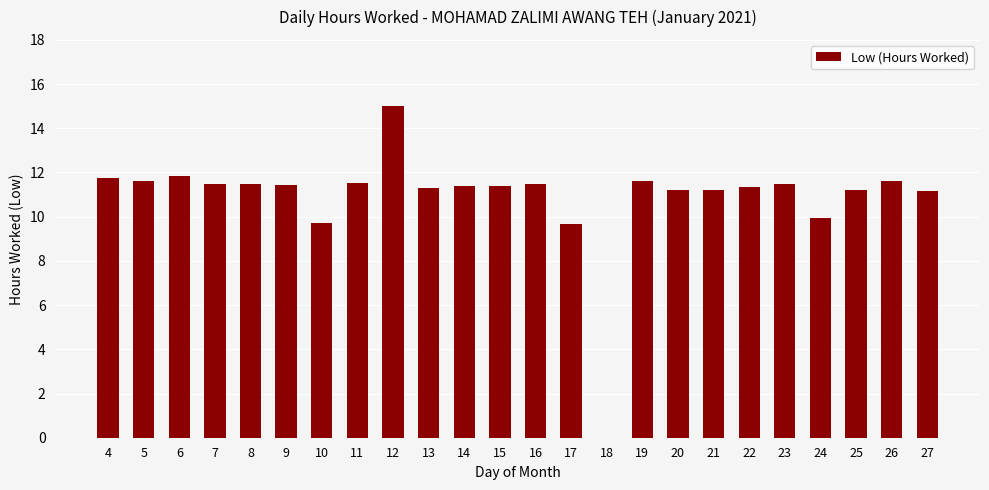

What is the ratio of the value at 10 to the value at 8?

0.8